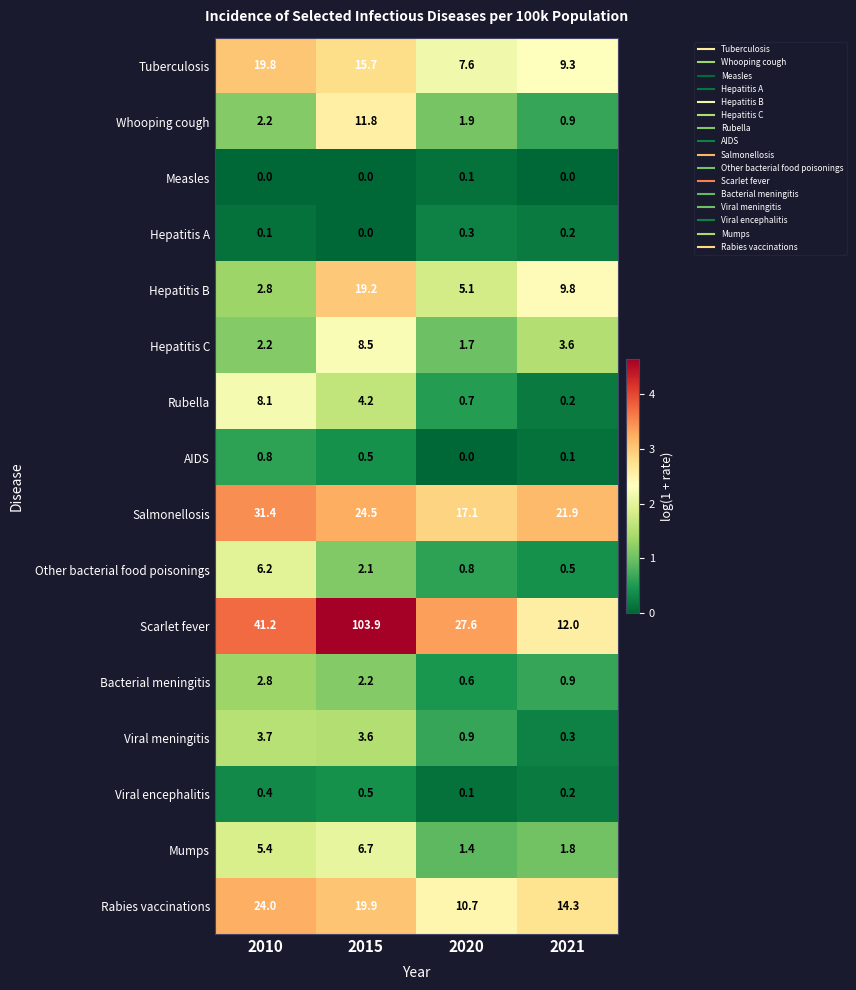

Where is Hepatitis C nearest to the value 5?

2021